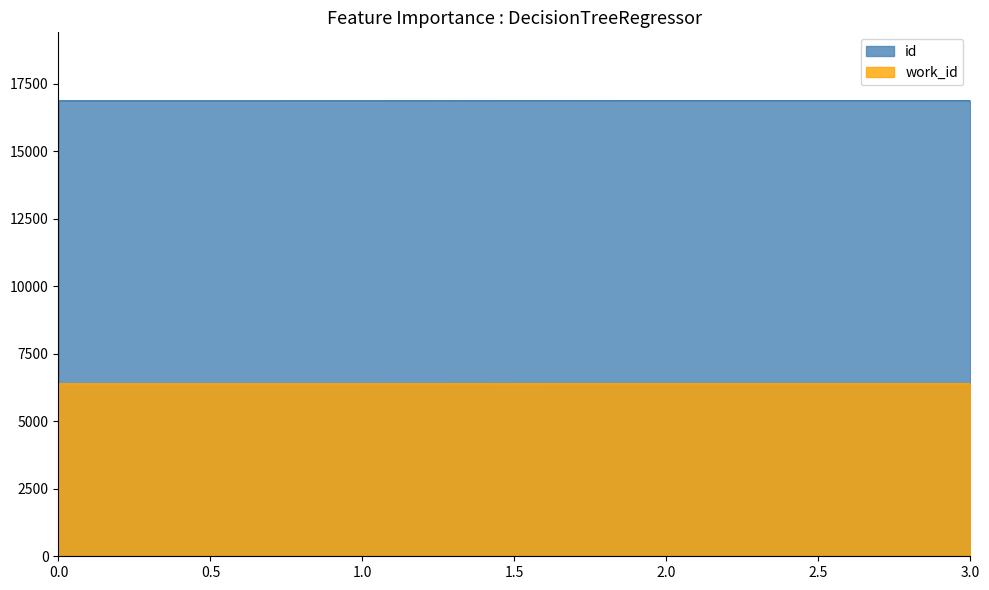

What is the value of the id point at the 2nd from the left?

16873